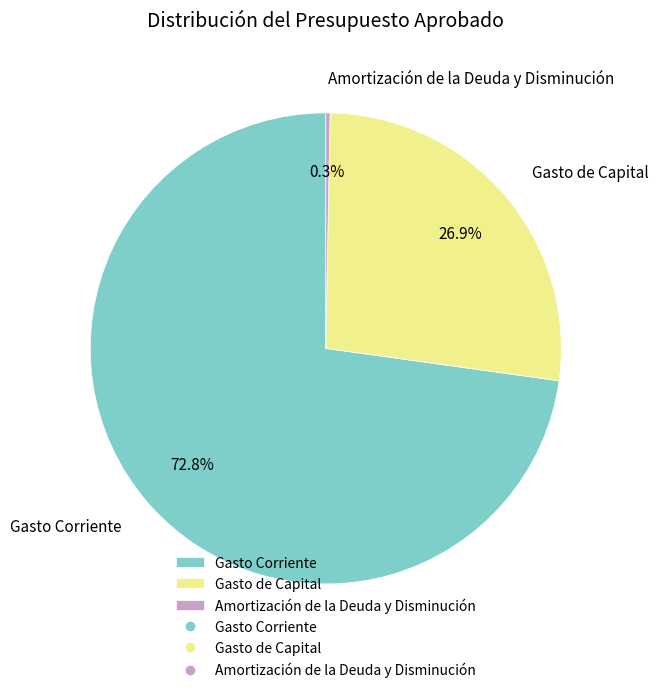

Is there any slice that represents more than half of the pie?

Yes